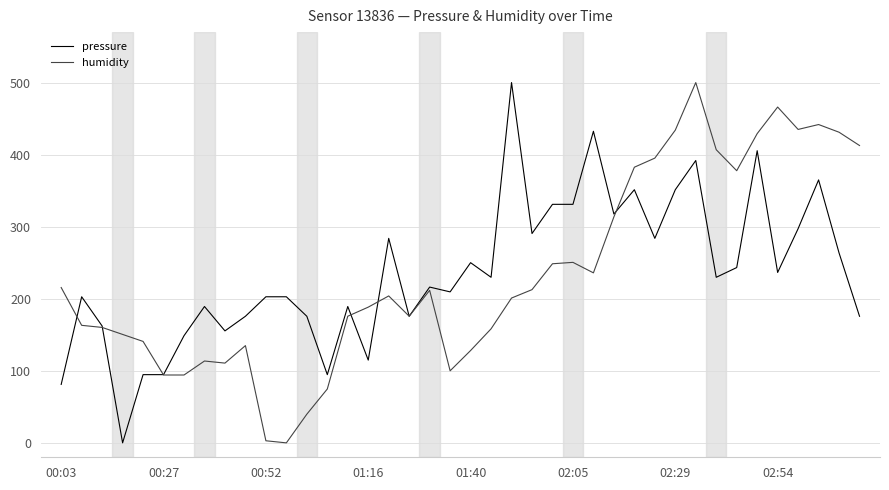

How many values in the humidity series are below 203?

20